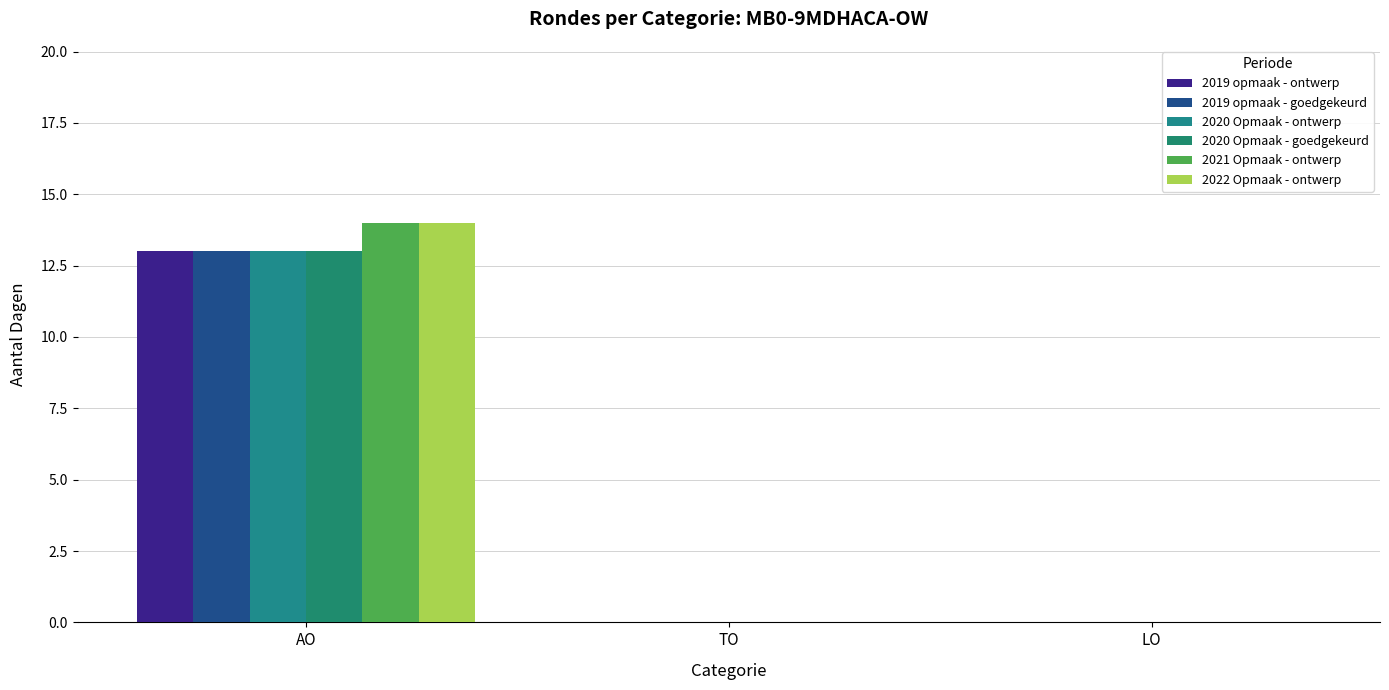

Reading left to right, list all the values displayed in this chart.

2019 opmaak - ontwerp: AO=13	TO=0	LO=0
2019 opmaak - goedgekeurd: AO=13	TO=0	LO=0
2020 Opmaak - ontwerp: AO=13	TO=0	LO=0
2020 Opmaak - goedgekeurd: AO=13	TO=0	LO=0
2021 Opmaak - ontwerp: AO=14	TO=0	LO=0
2022 Opmaak - ontwerp: AO=14	TO=0	LO=0